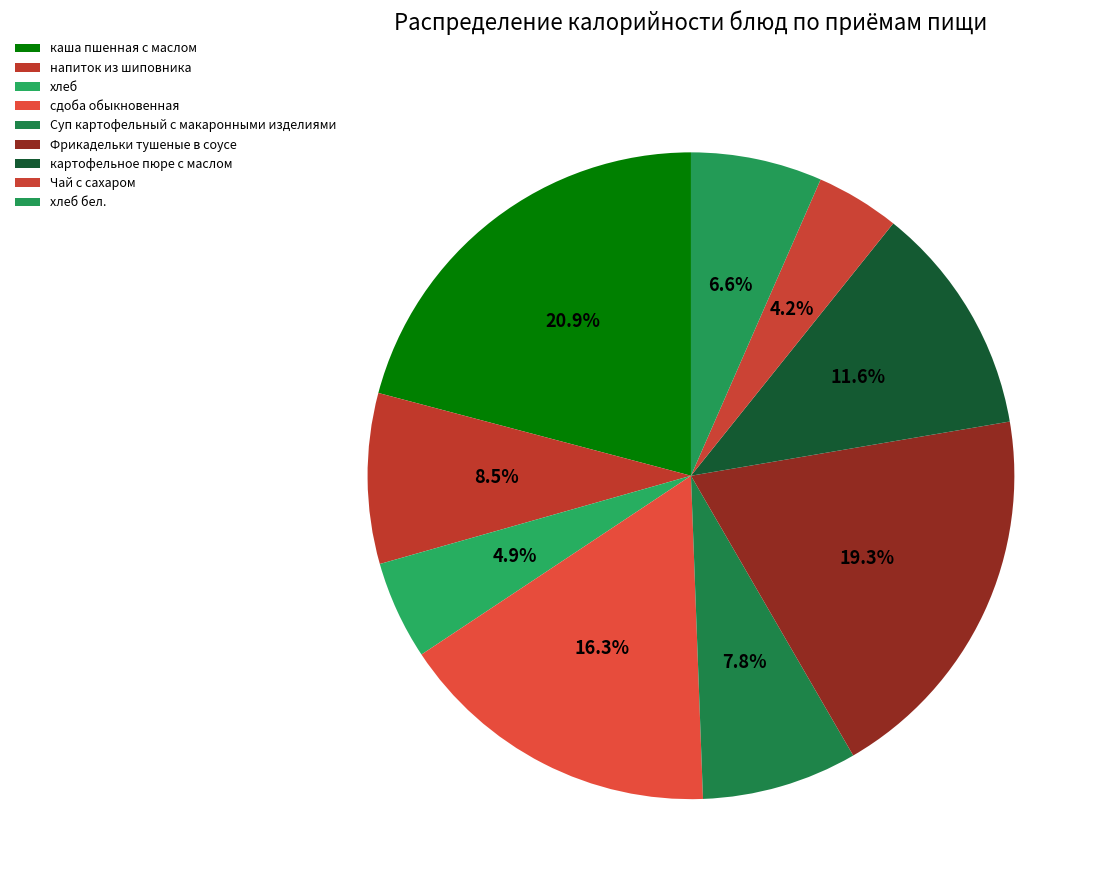

Does any single category account for the majority?

No